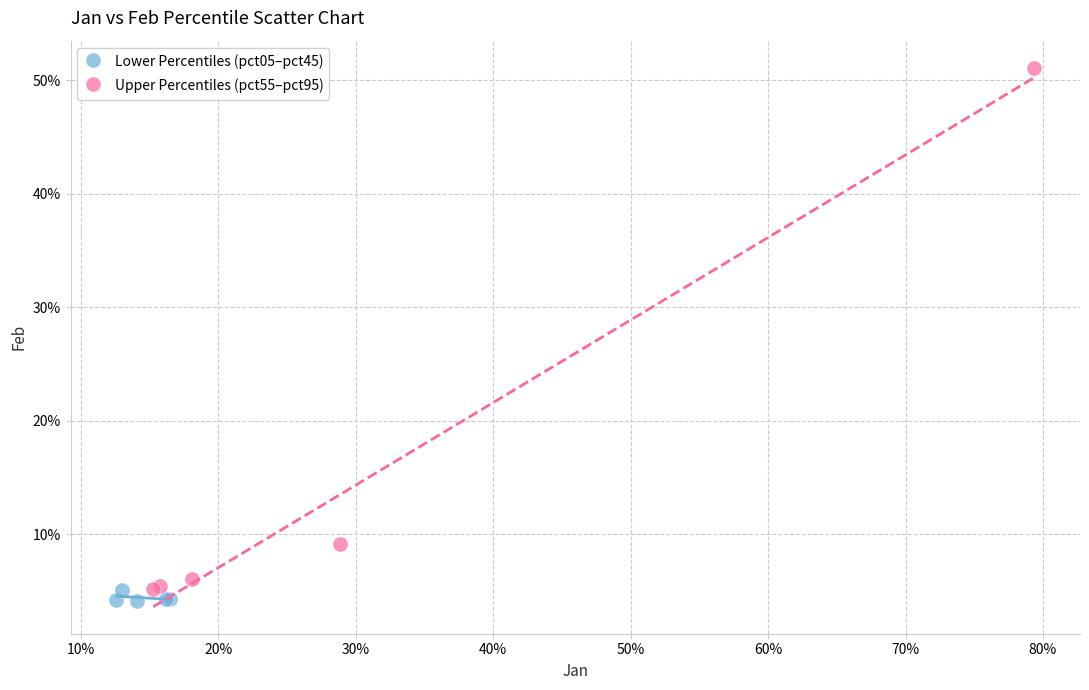

What are all the series names shown in the legend?

Lower Percentiles (pct05–pct45), Upper Percentiles (pct55–pct95)